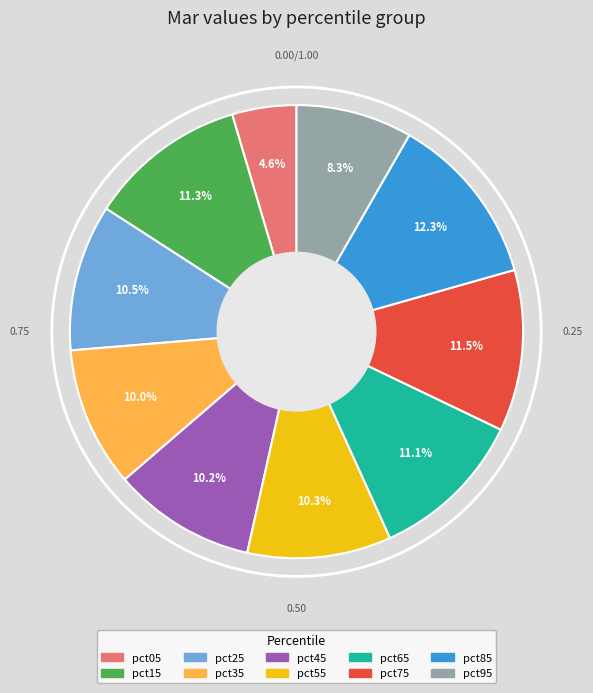

Count the number of slices in the pie.

10